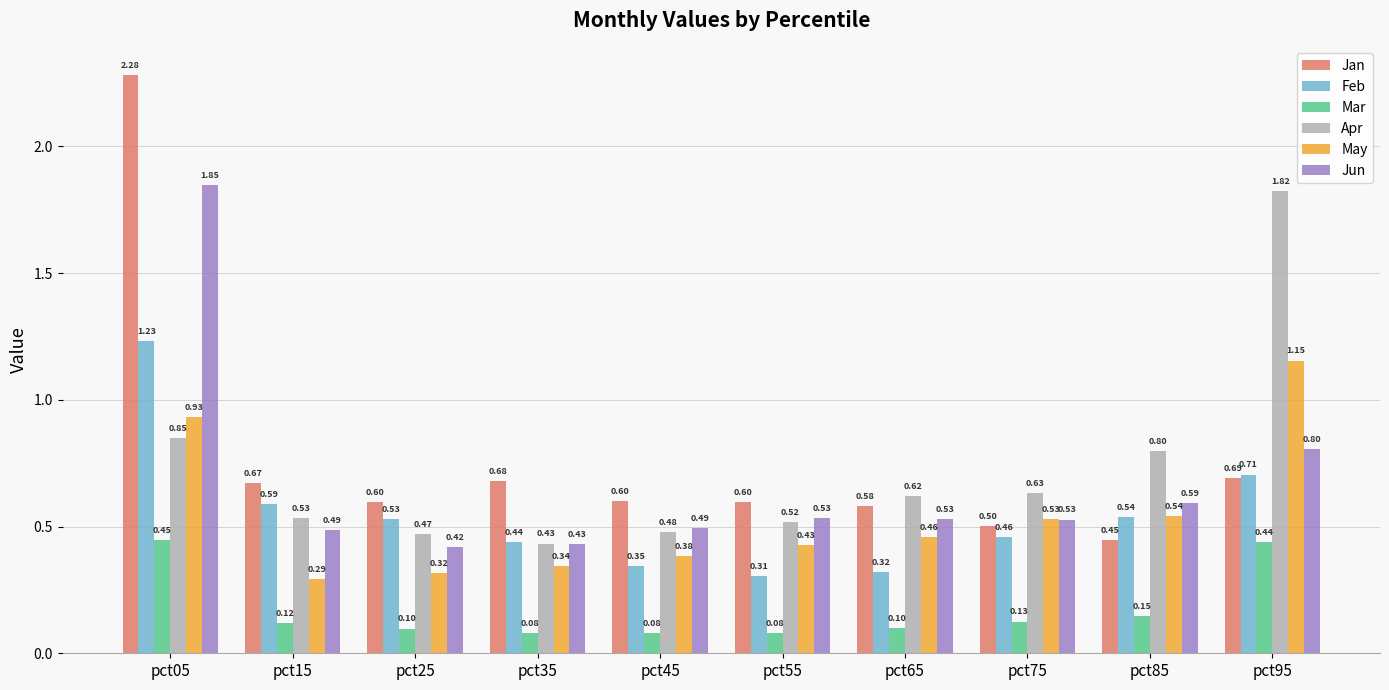

How many categories are shown in the chart?

10